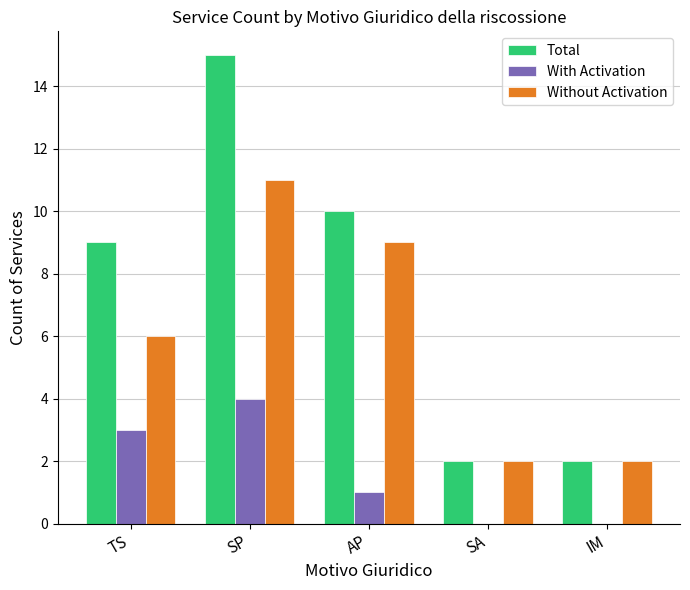

Reading left to right, list all the values displayed in this chart.

Total: TS=9	SP=15	AP=10	SA=2	IM=2
With Activation: TS=3	SP=4	AP=1	SA=0	IM=0
Without Activation: TS=6	SP=11	AP=9	SA=2	IM=2